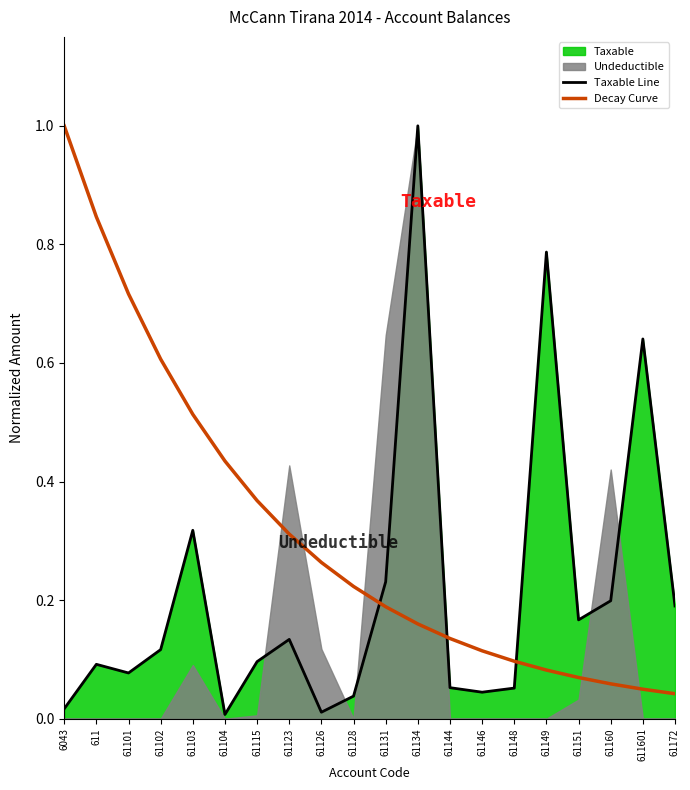

Which series ends up on top after the final intersection of Taxable Line and Decay Curve?

Taxable Line